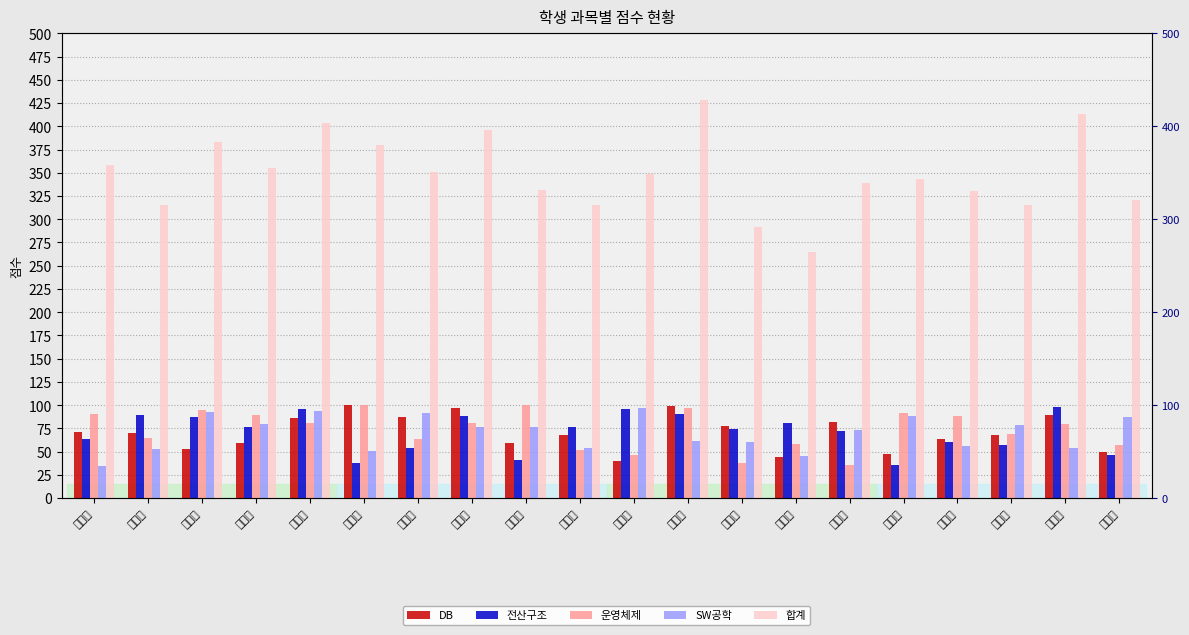

The 전산구조 series shows 87 at 강차선. True or false?

True